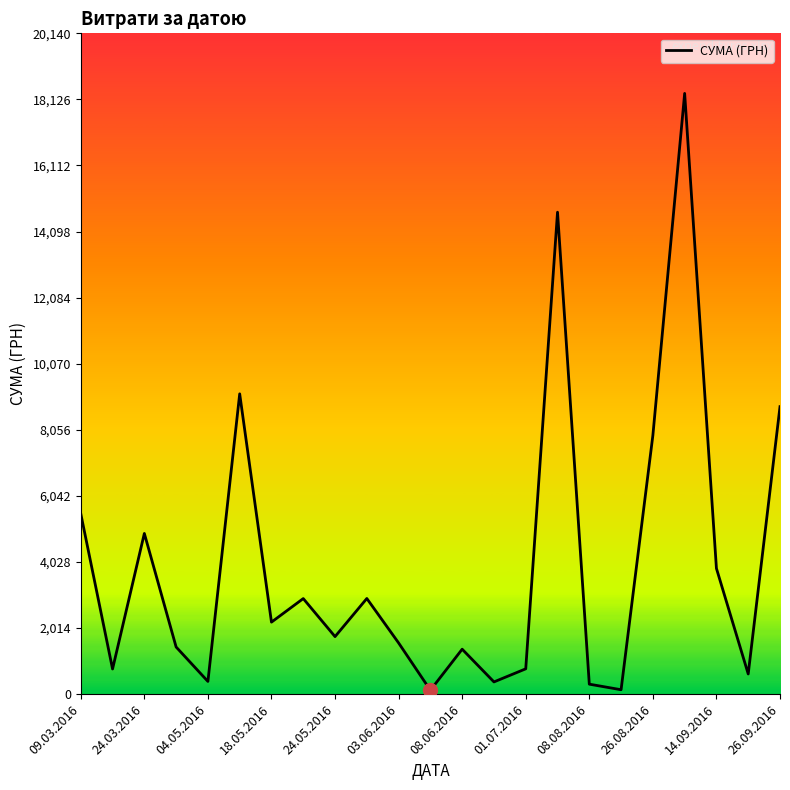

What is the greatest value displayed?

18309.5